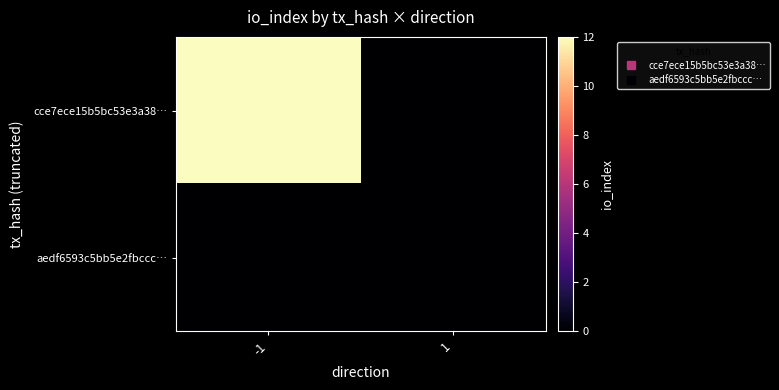

Which has a higher value, 1 or -1?

-1